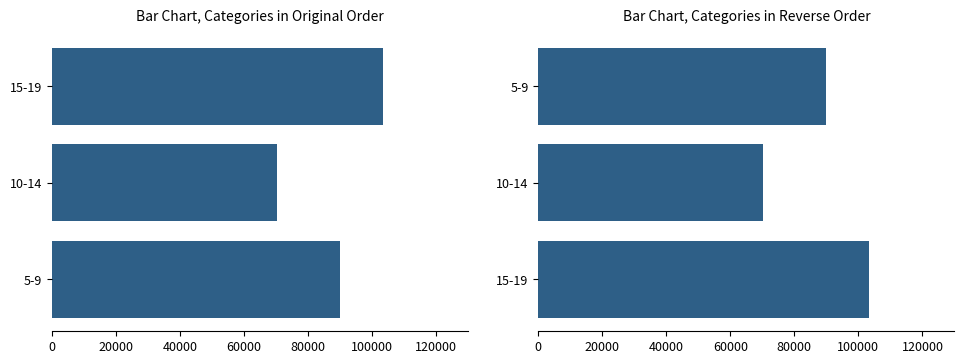

The value at 10-14 is 46985. True or false?

False